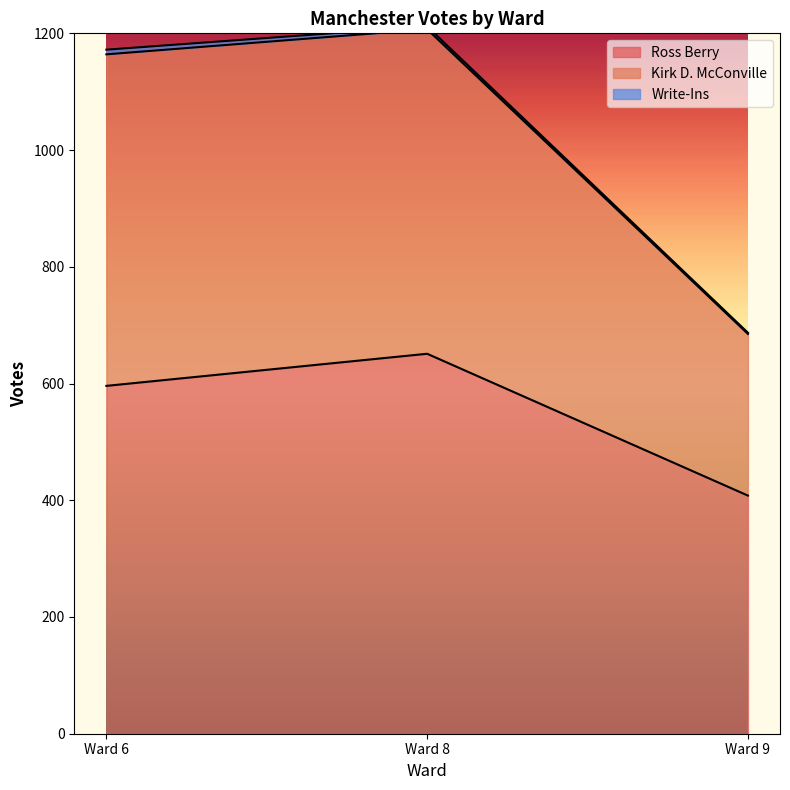

What is the maximum value for Ross Berry?

651